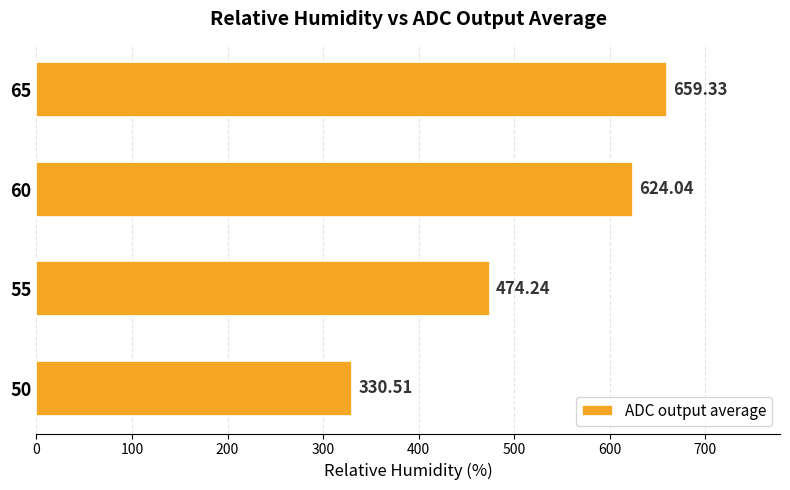

Approximately how many times larger is the value at 50 compared to 60?

0.5